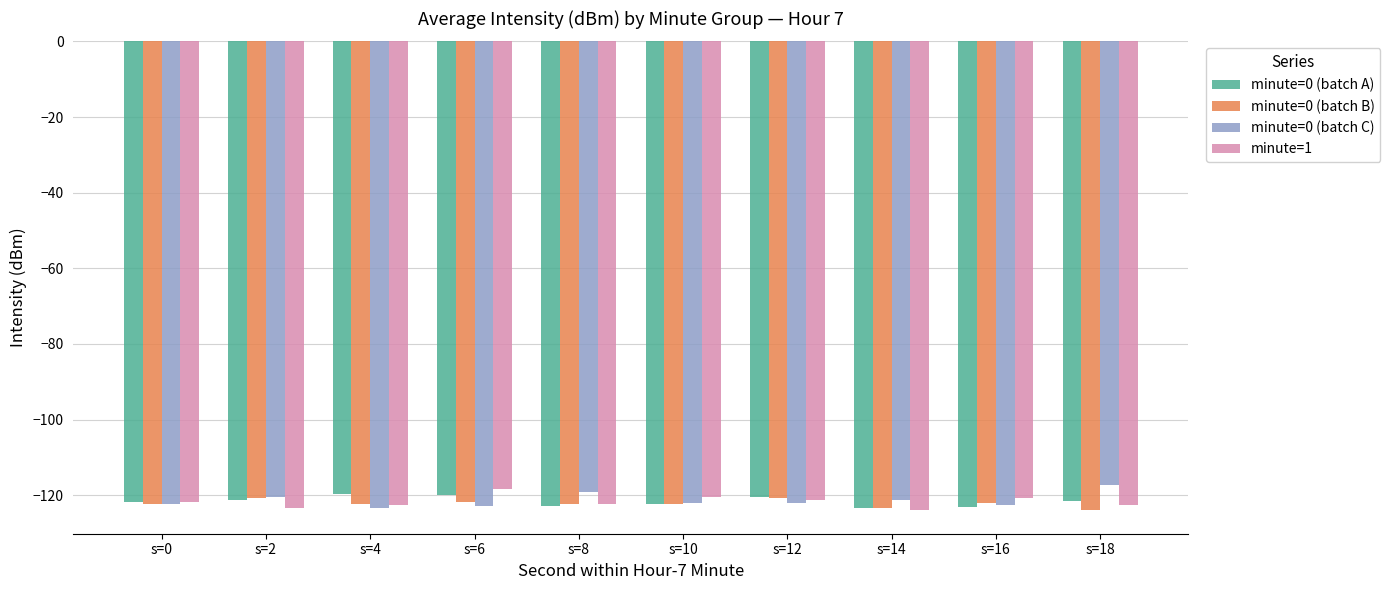

Is the value of minute=0 (batch B) at s=0 greater than the value of minute=0 (batch C) at s=14?

No